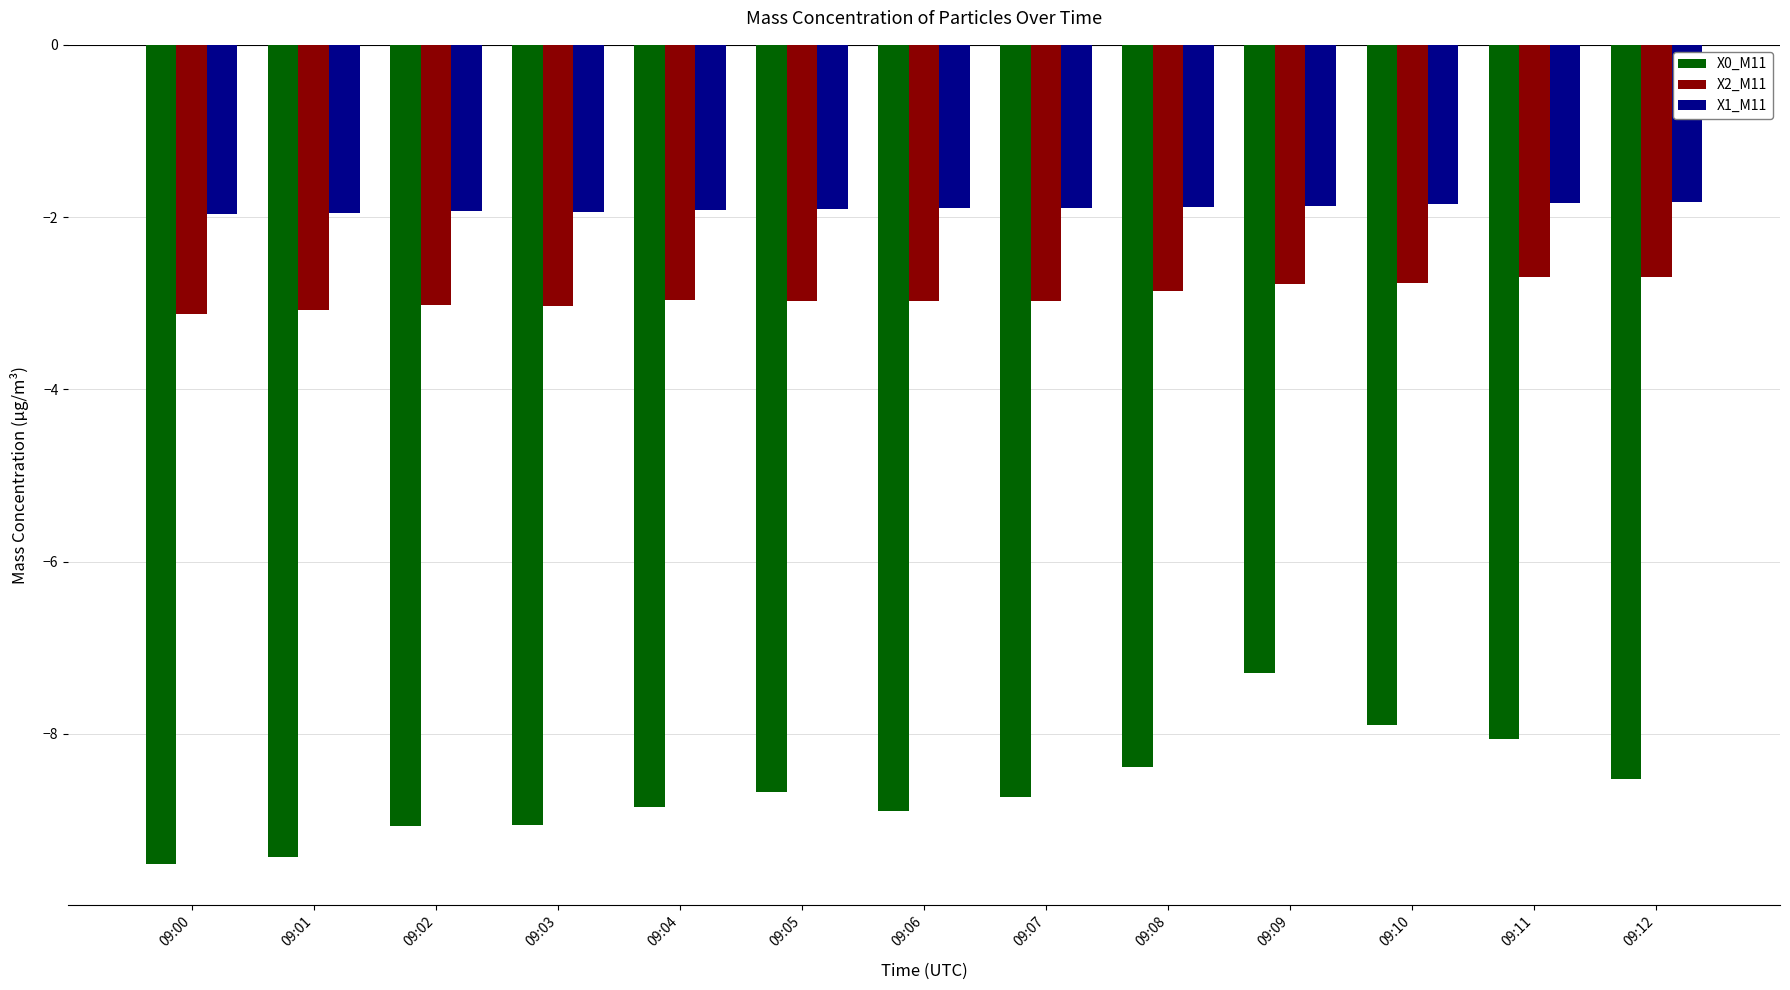

What is the highest value of the X2_M11 series?

-2.7